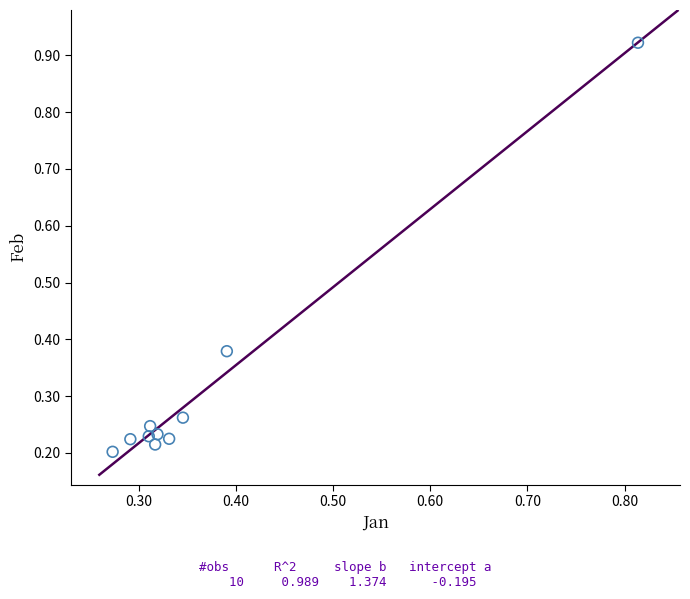

What is the range of X values (max minus min)?

0.5